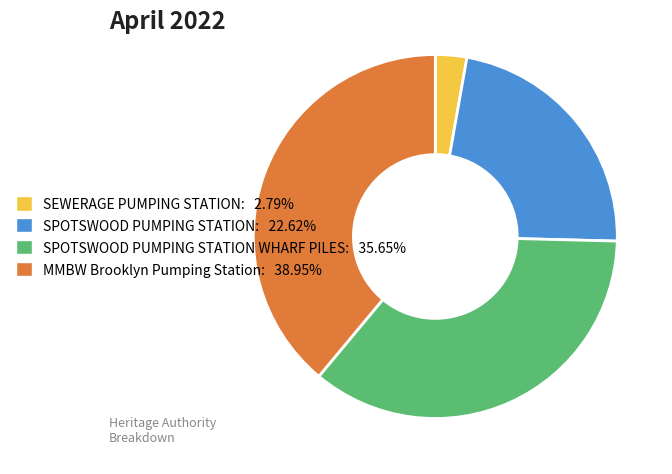

Count the number of slices in the pie.

4